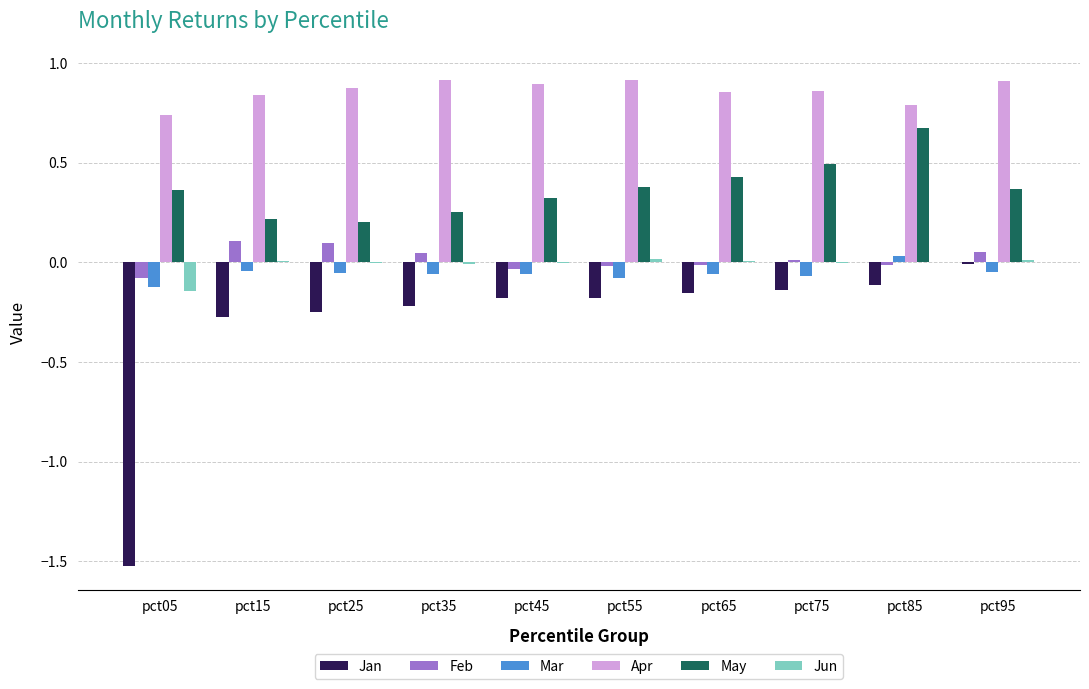

Which series has the largest total across all categories?

Apr